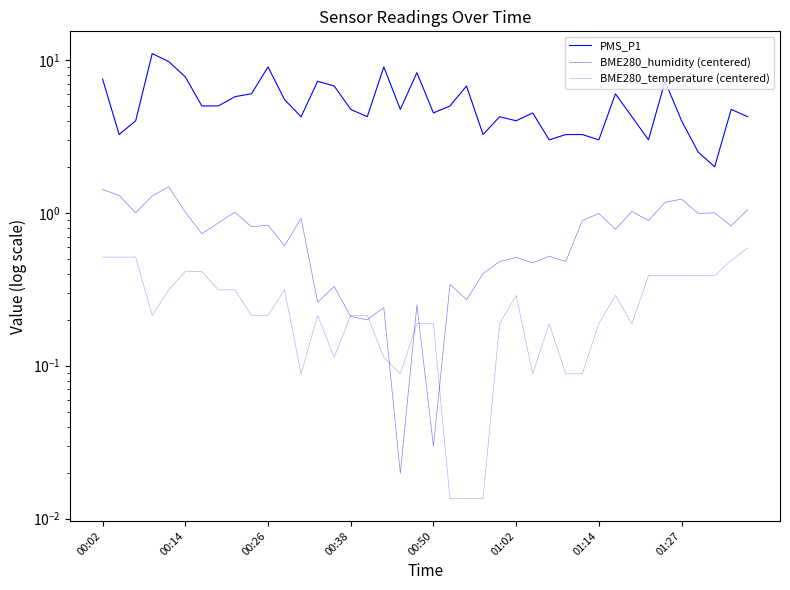

Which series has the widest spread of values?

PMS_P1